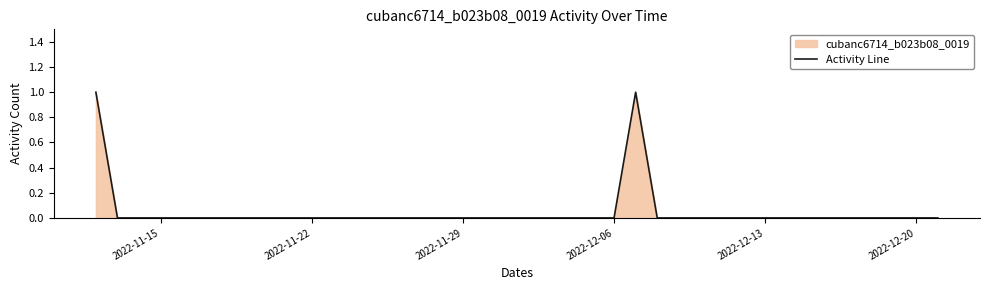

Is it true that the value at 2022-12-06 is -1?

False